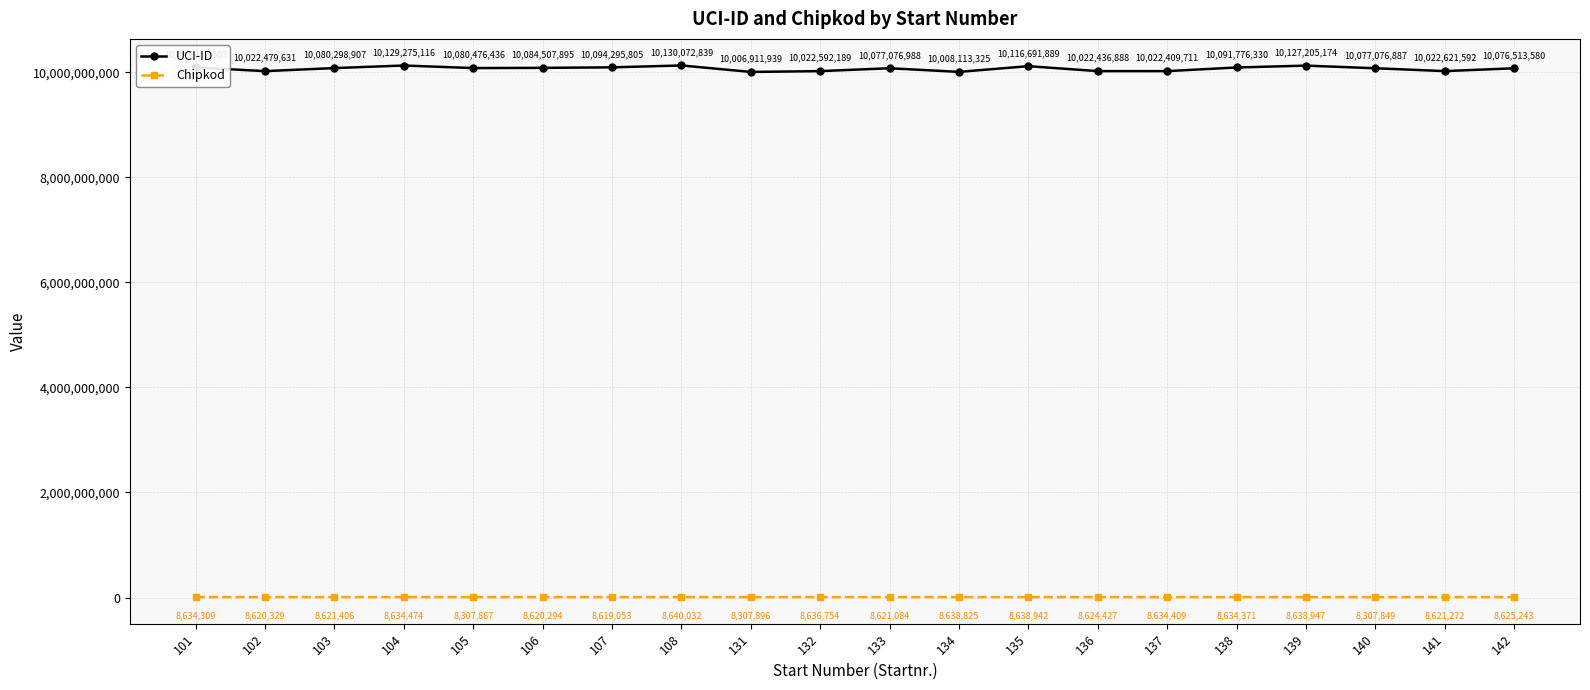

True or false: Chipkod and UCI-ID cross at least once.

False